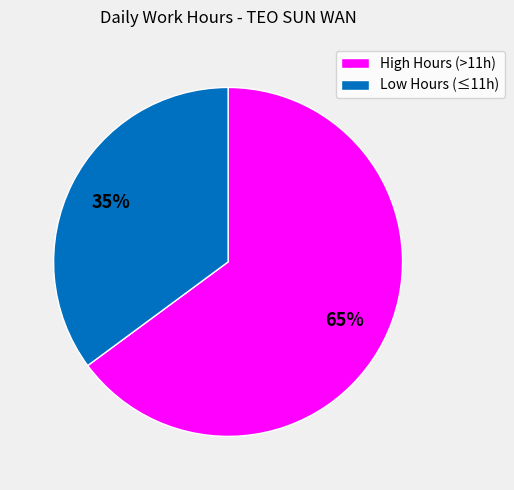

How many slices are in this pie chart?

2